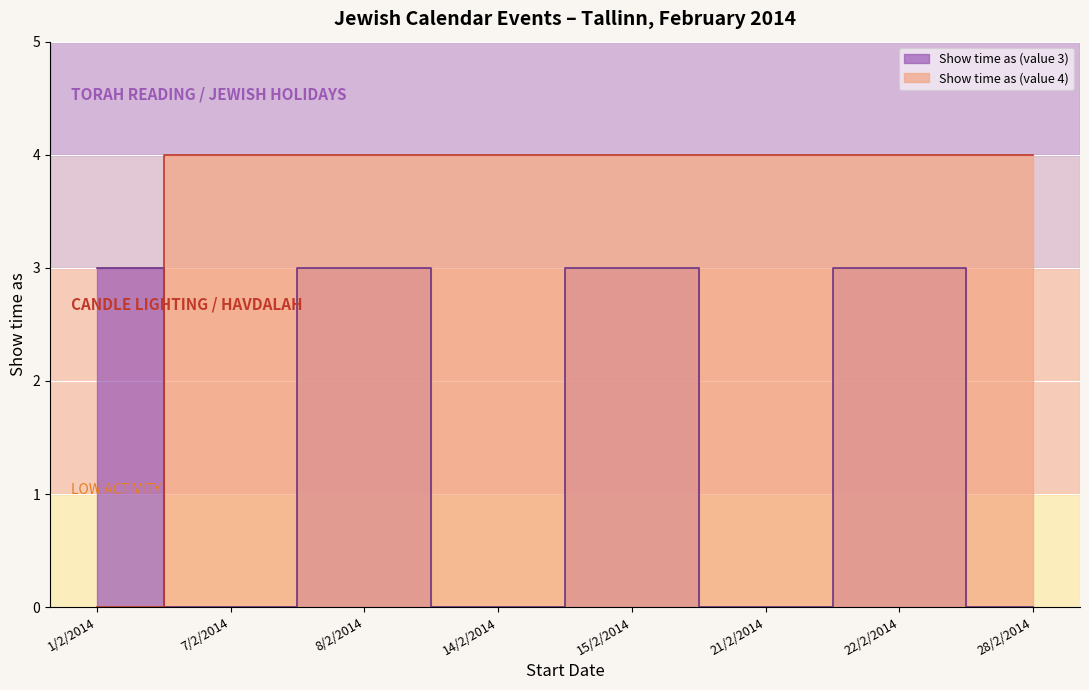

Where do Show time as (value 3) and Show time as (value 4) first cross each other?

1/2/2014 and 7/2/2014